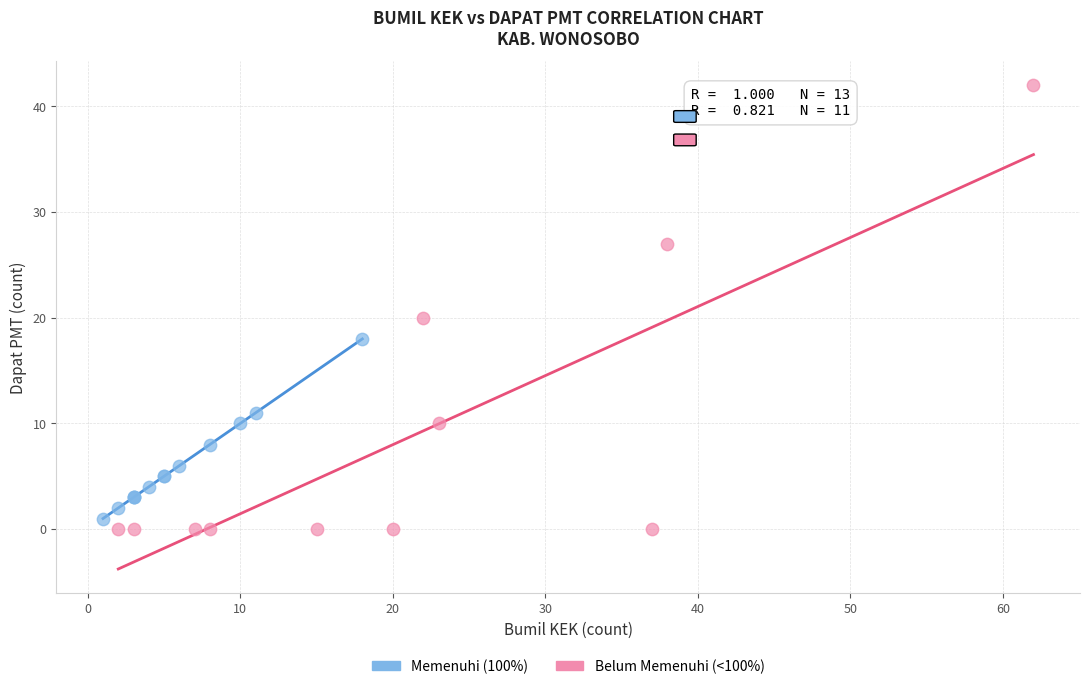

Which series has the widest spread of Y values?

Belum Memenuhi (<100%)